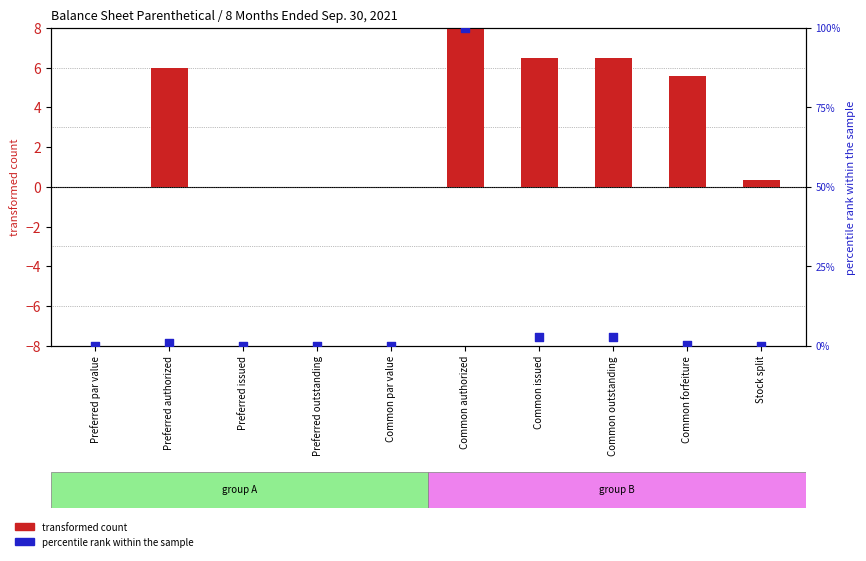

Which series contains the highest Y value?

percentile rank within the sample